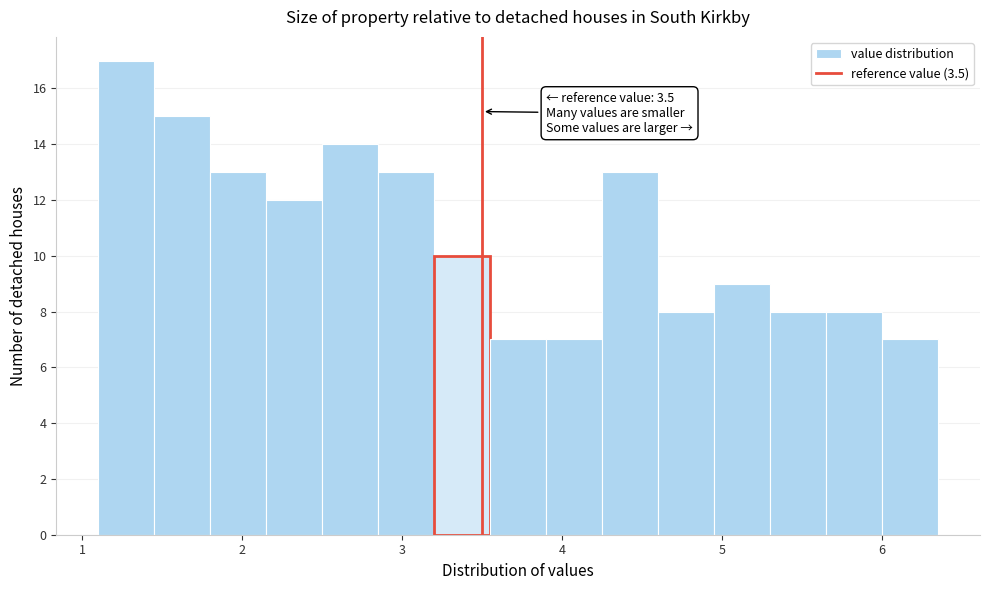

Read against the x-axis, roughly where is the centre of the tallest bar?

1.3